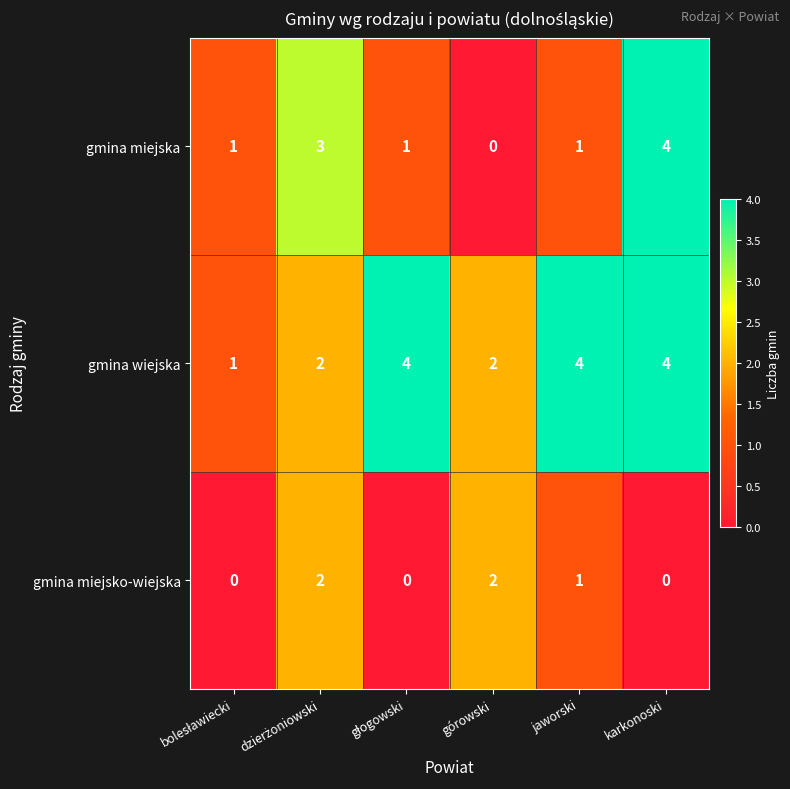

At which label does gmina miejska reach its minimum?

górowski